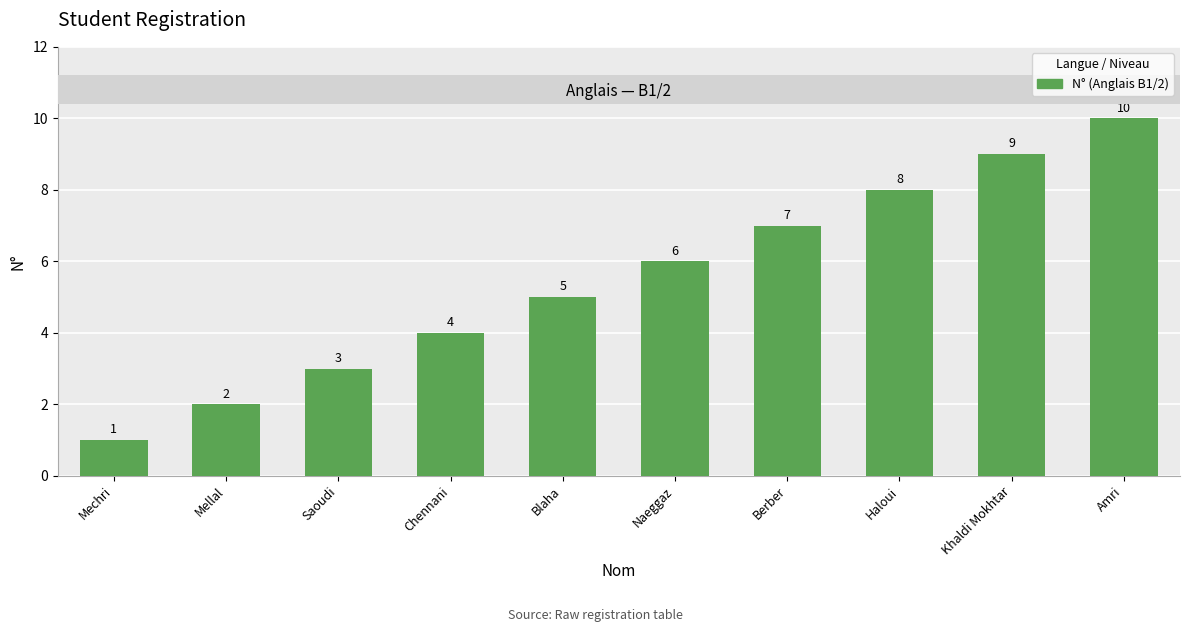

Count the values in the range 3 to 8.

6